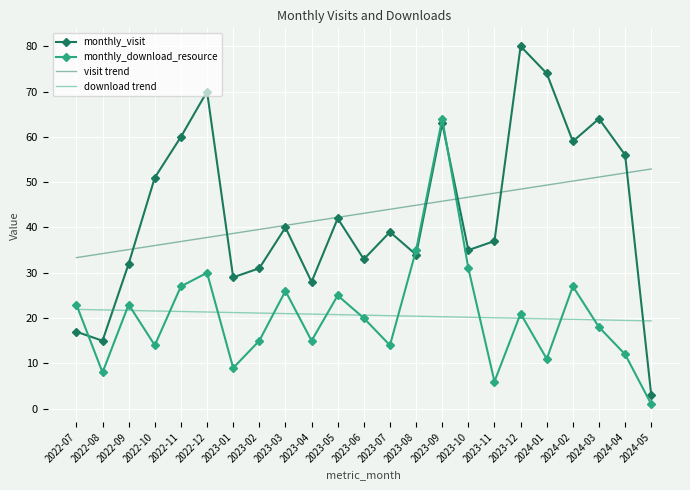

The monthly_visit series shows 28.0 at 2023-04. True or false?

True